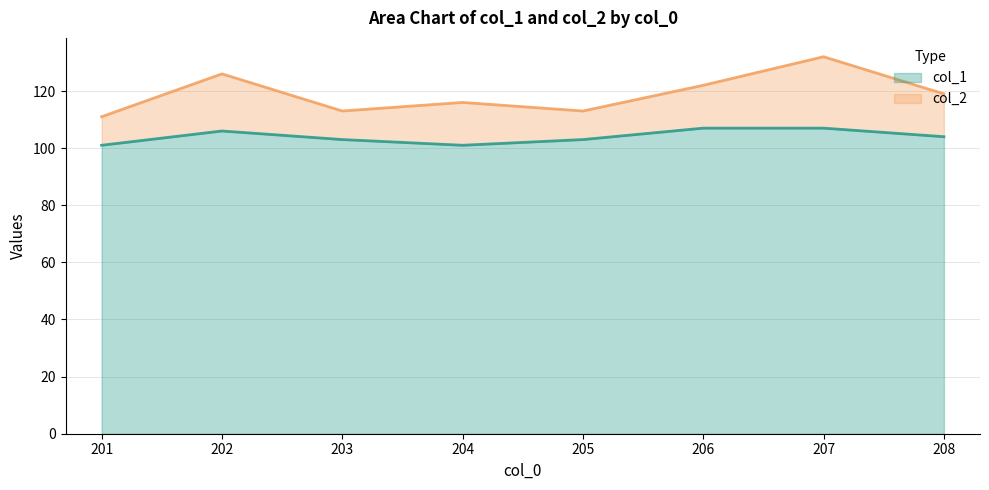

List the labels in order of value, largest first.

206, 207, 202, 208, 203, 205, 201, 204